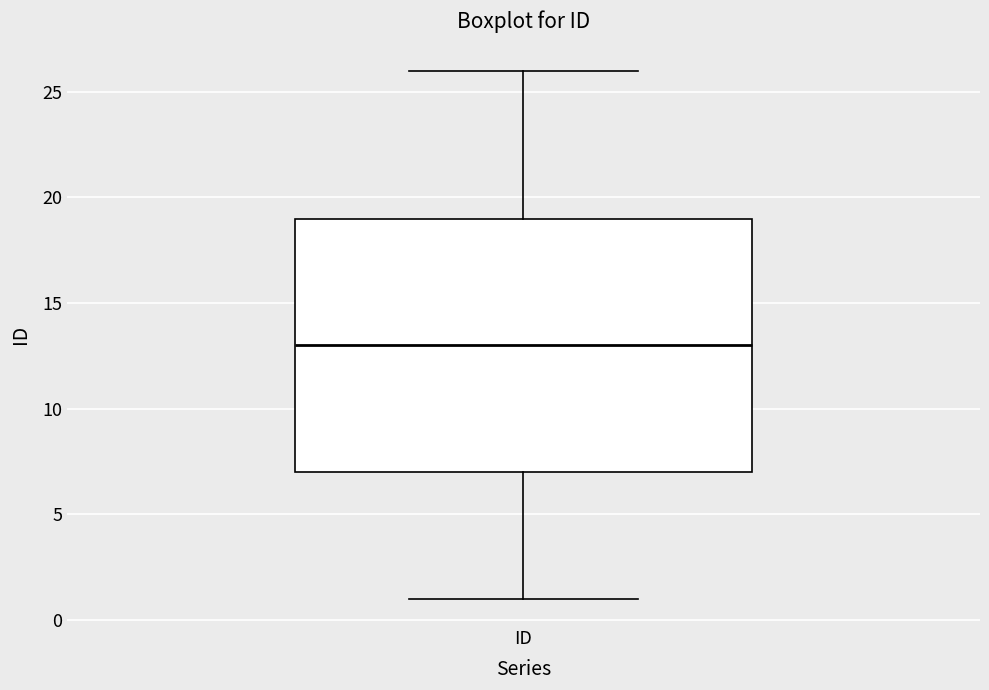

Transcribe this box plot: give where the median line is, the range the box spans, and where the two whiskers end, as read against the y-axis. The values are not printed on the chart, so give them approximately, as read against the axis.

median 13, box 7 to 19, whiskers 1 to 26